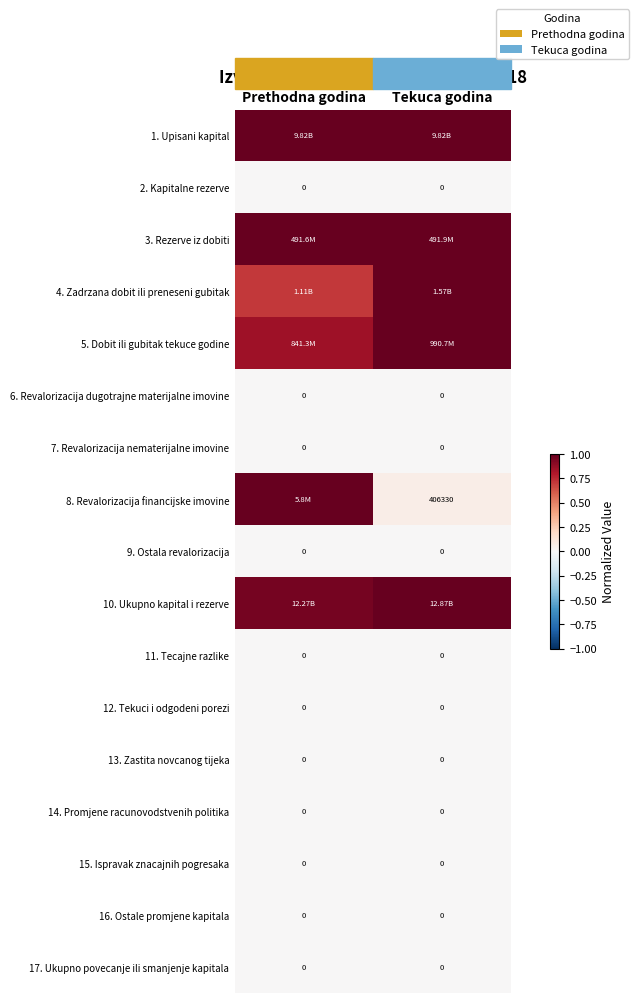

At how many categories does at least one series exceed 0?

2